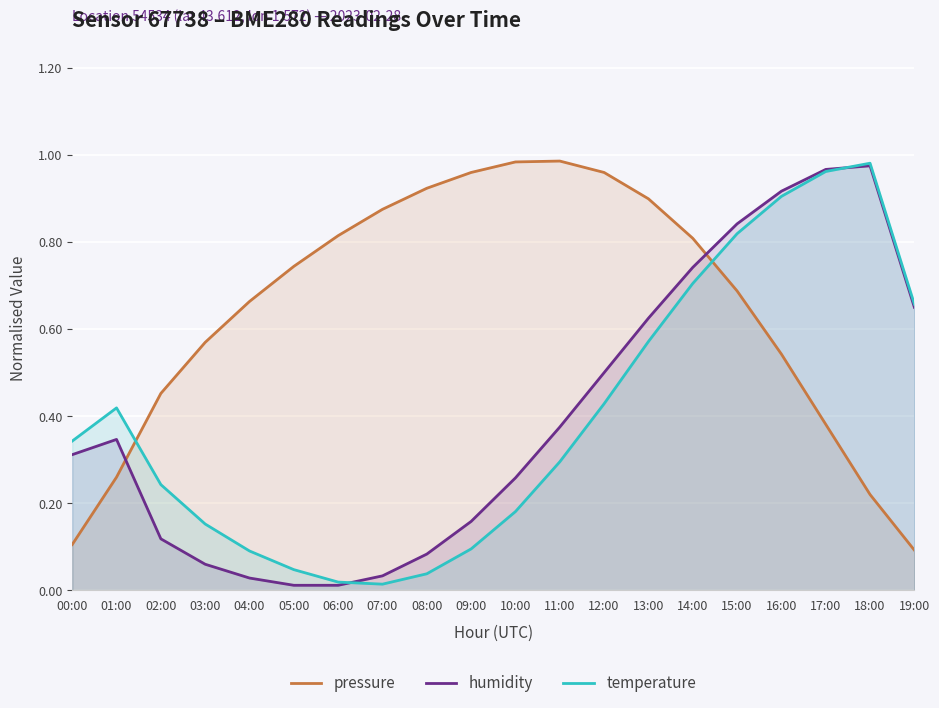

What are all the series names shown in the legend?

pressure, humidity, temperature